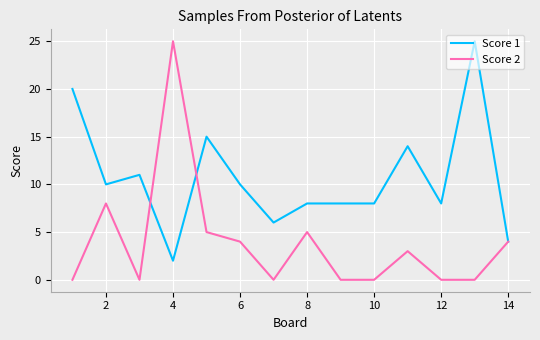

What is the maximum value shown in the chart?

25